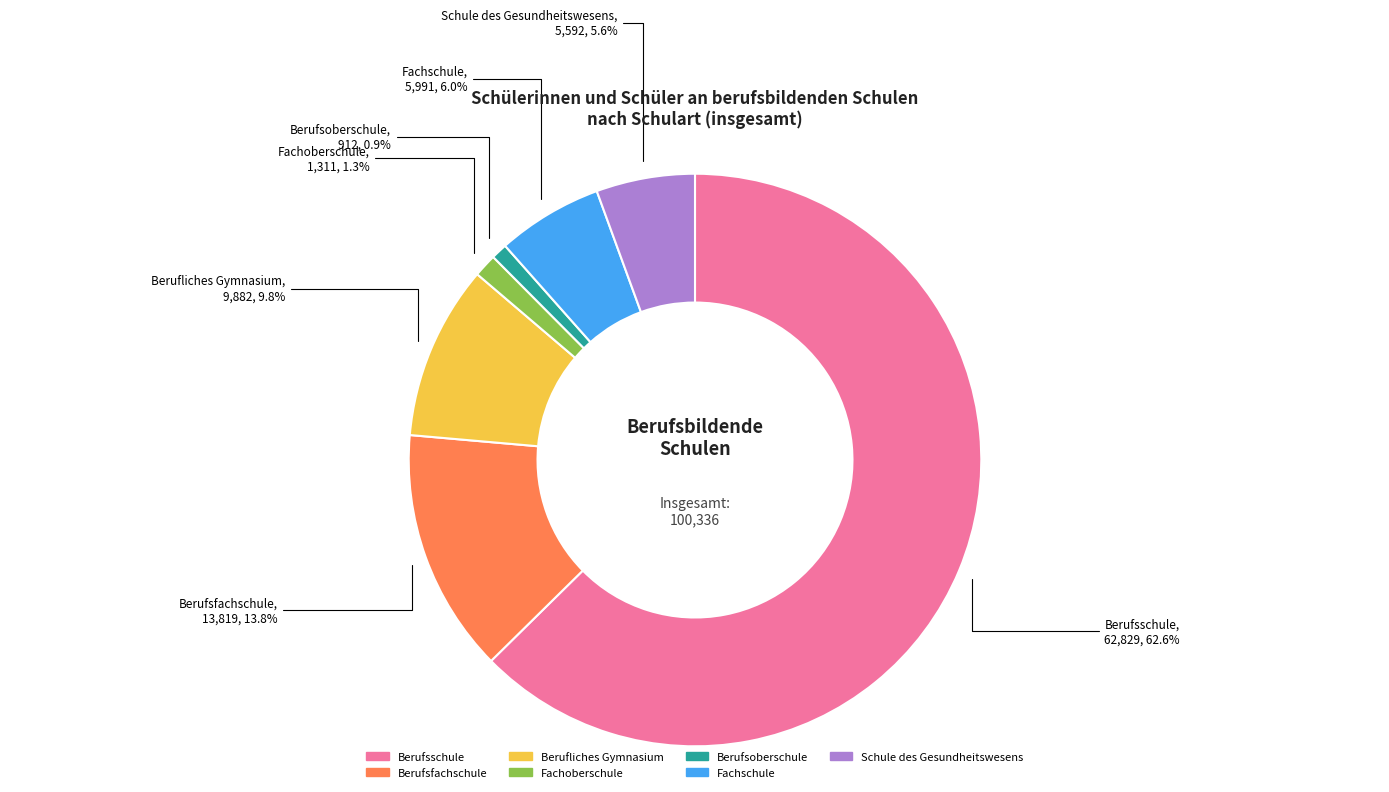

Which slice is the largest?

Berufsschule